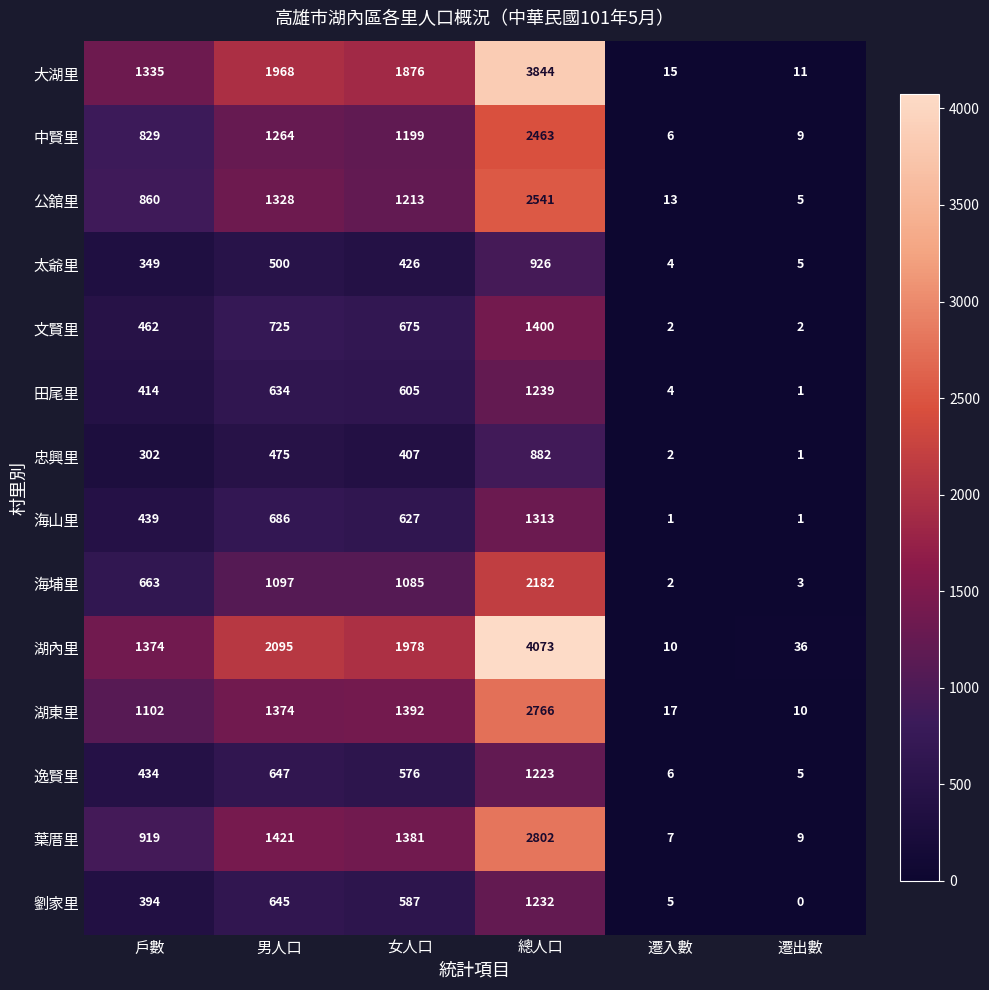

What is the difference between the second highest and second lowest values in the 大湖里 series?

1953